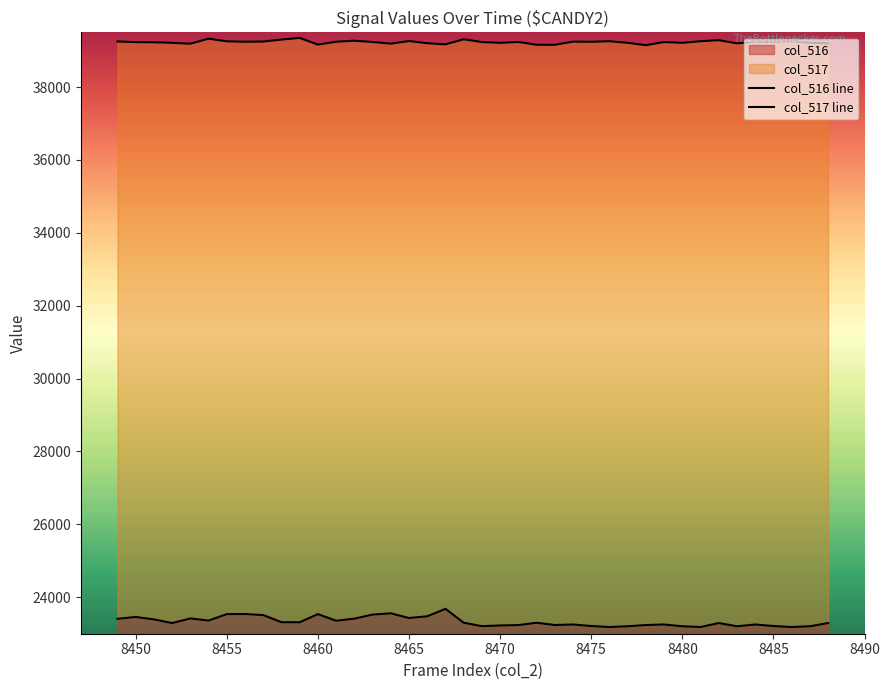

What is the minimum value for col_516?

23183